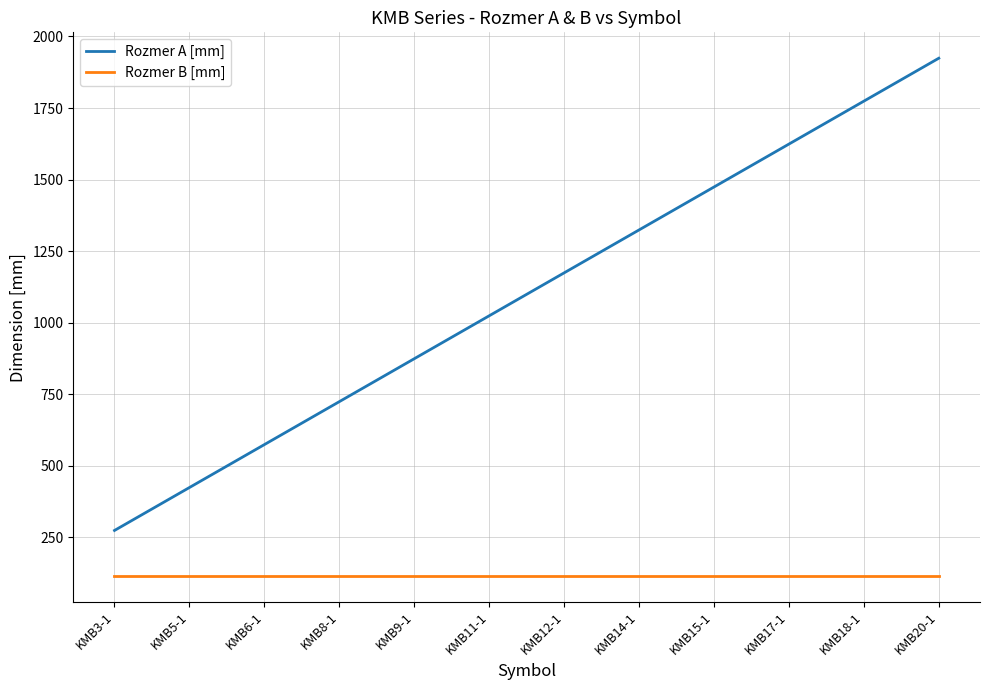

Does the chart have visible grid lines?

Yes